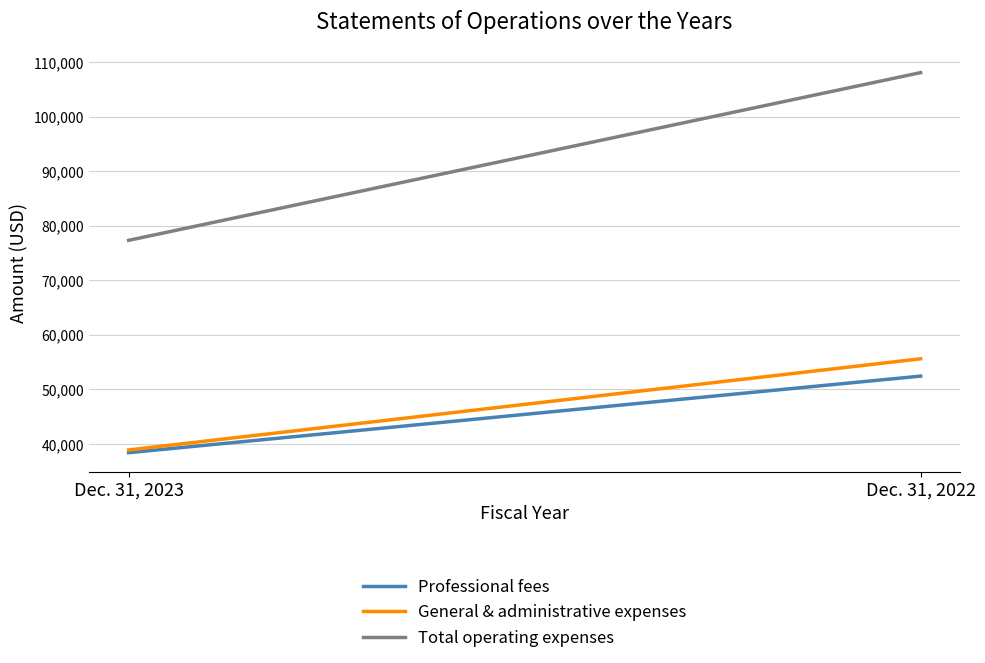

At which category is the sum across all series the highest?

Dec. 31, 2022